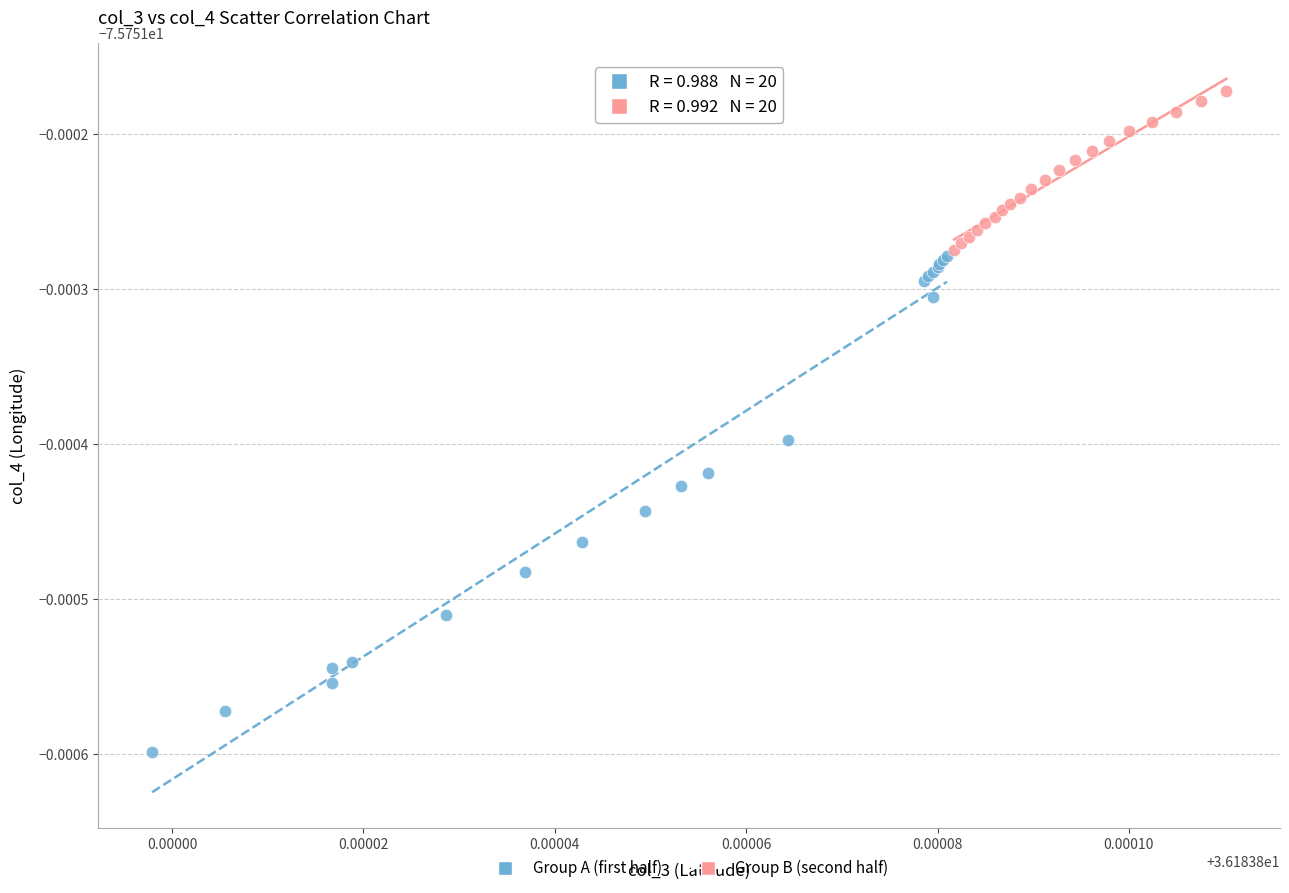

Which series has the widest spread of Y values?

Group A (first half)